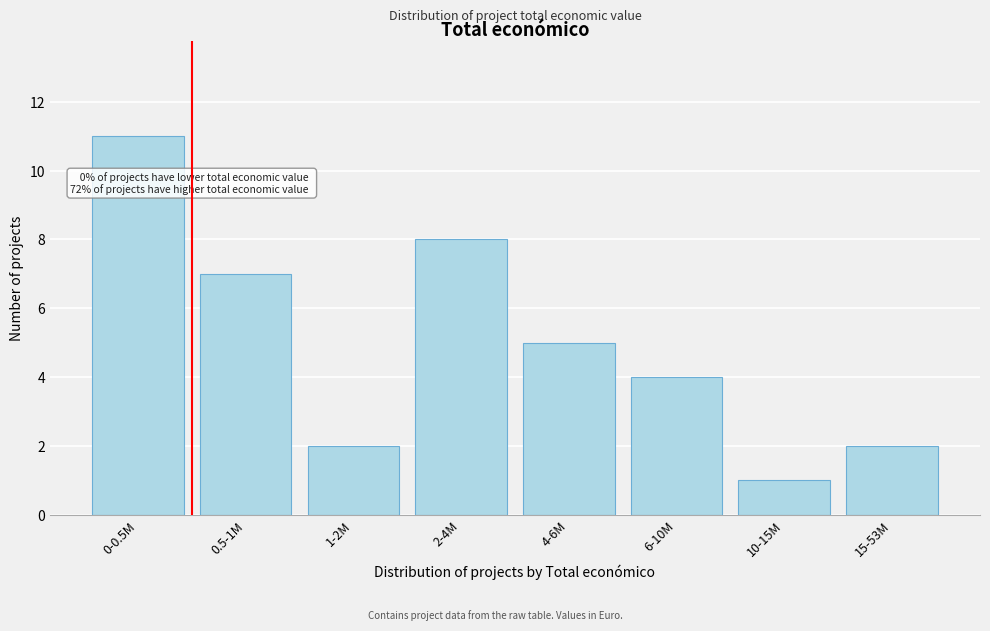

Reading left to right, list all the values displayed in this chart.

11	7	2	8	5	4	1	2